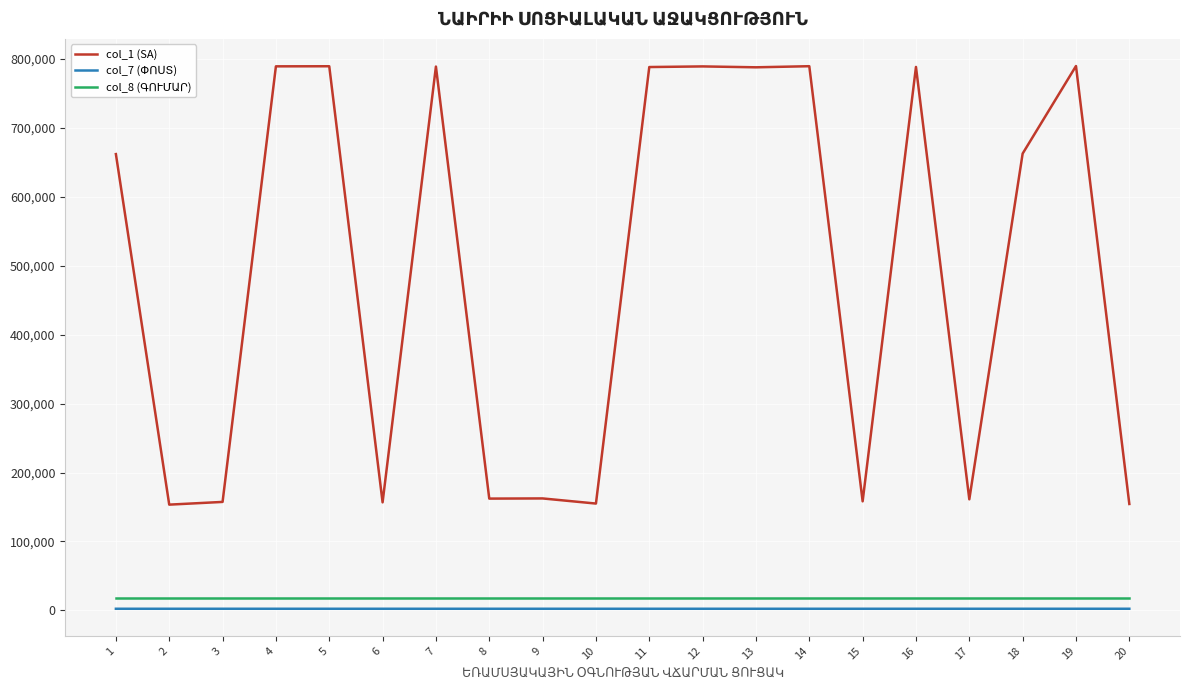

The value of col_1 (SA) at 2 is 209771. True or false?

False